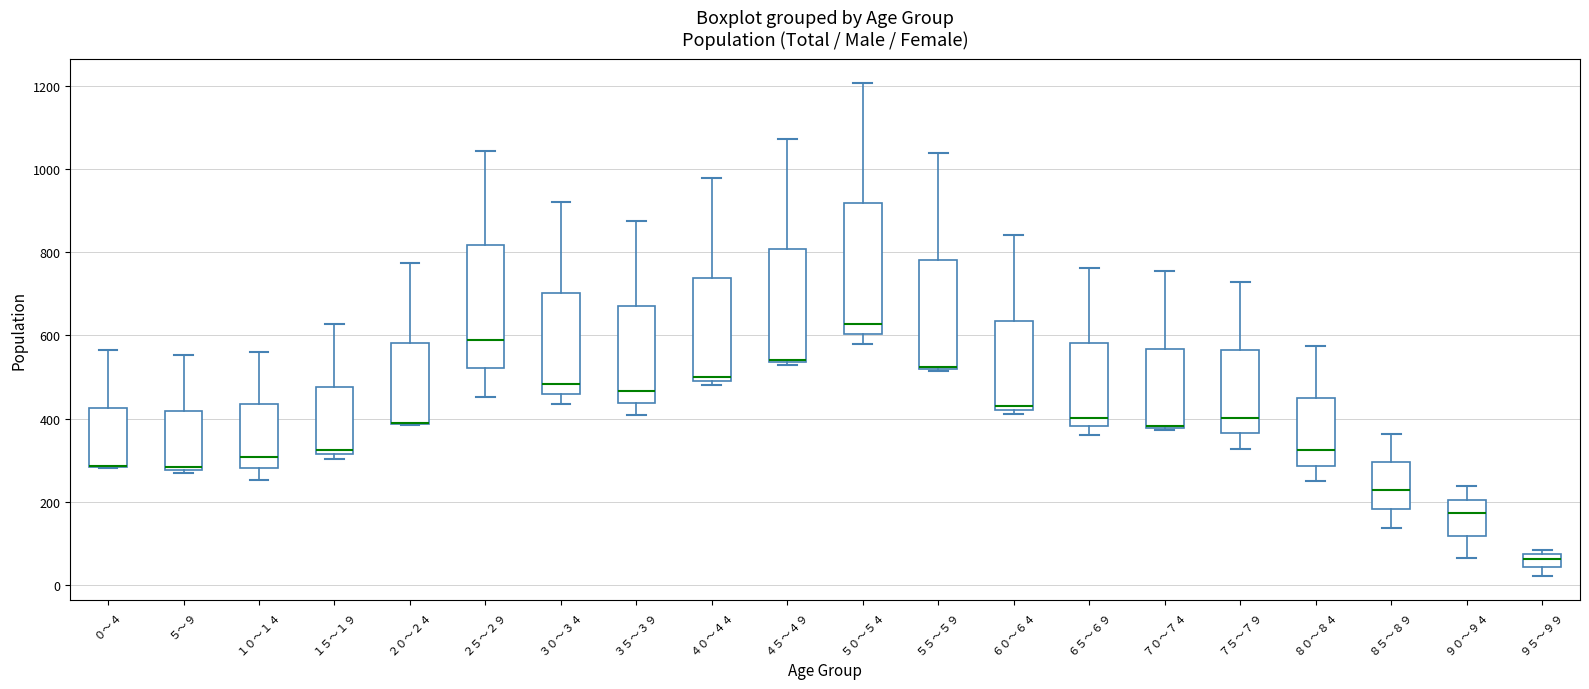

Where is the upper edge of the box for ５５～５９ on the y-axis? The values are not printed on the chart, so give them approximately, as read against the axis.

780